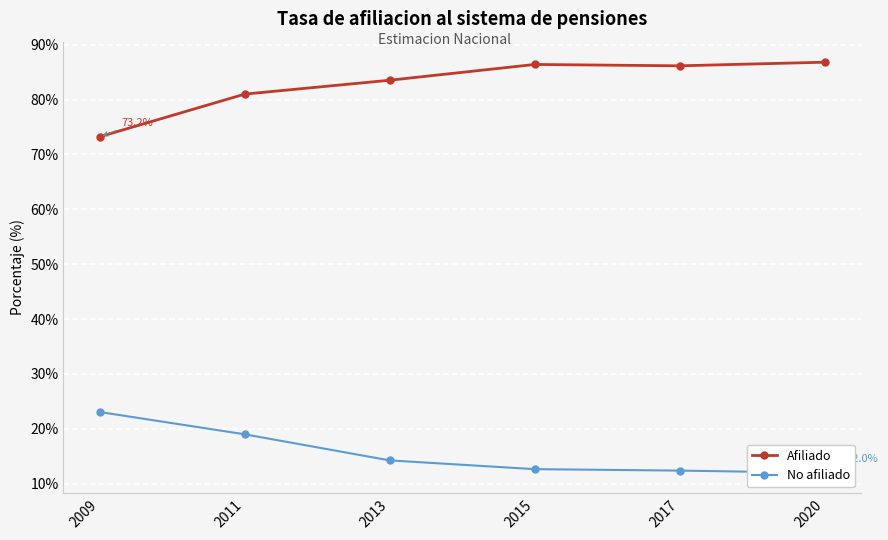

Which has a higher value, 2013 or 2020?

2020